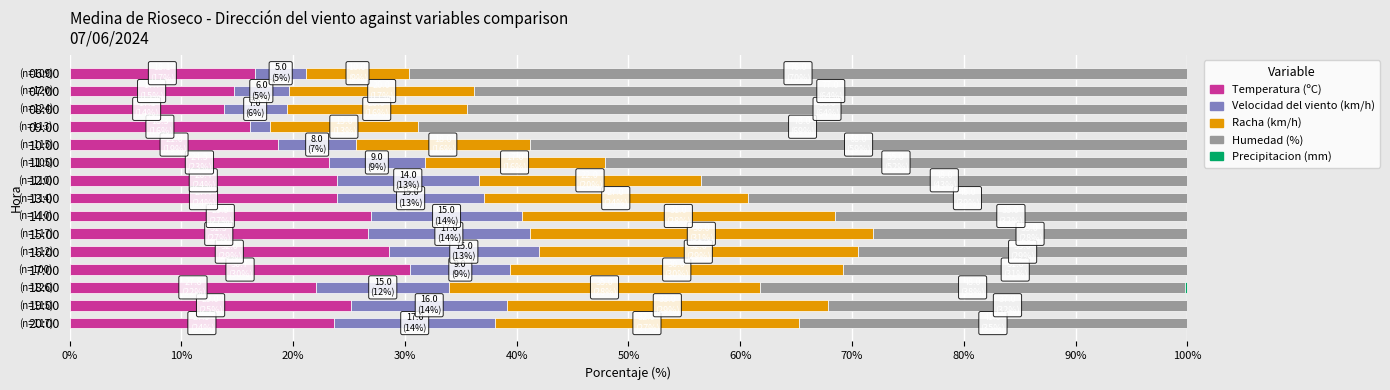

Is it true that Temperatura (ºC) equals 13.6 at 18:00?

False